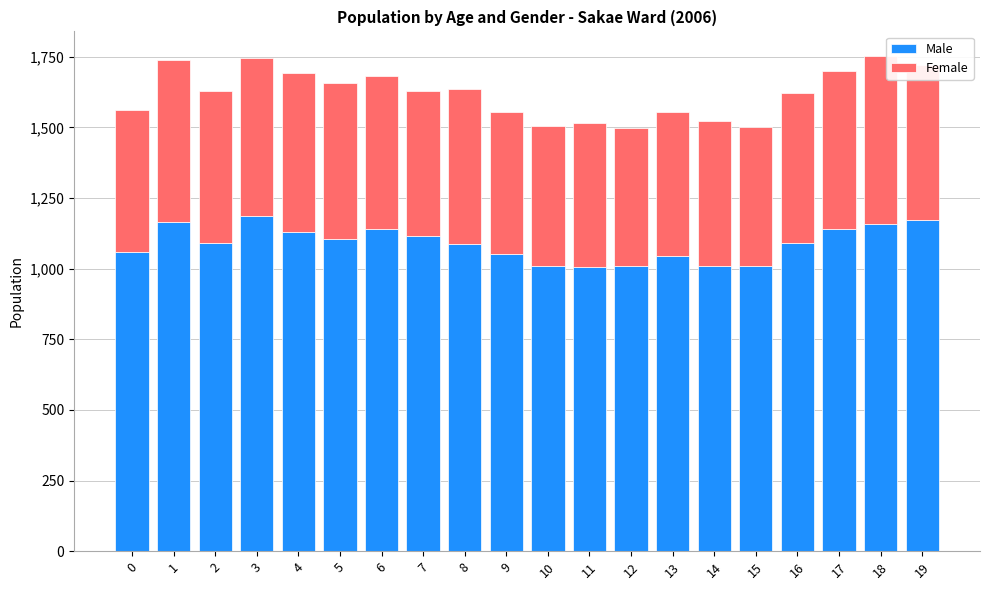

What are all the series names shown in the legend?

Male, Female